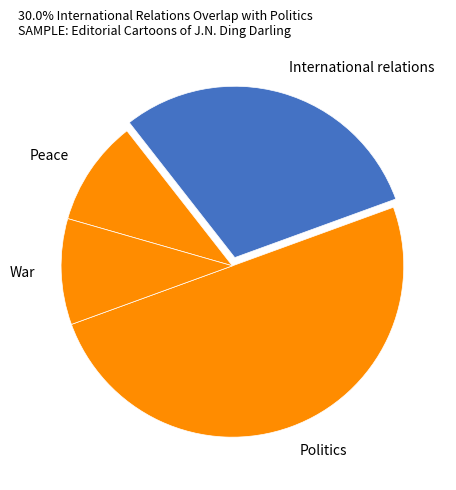

True or false: International relations accounts for 30% of the total.

True